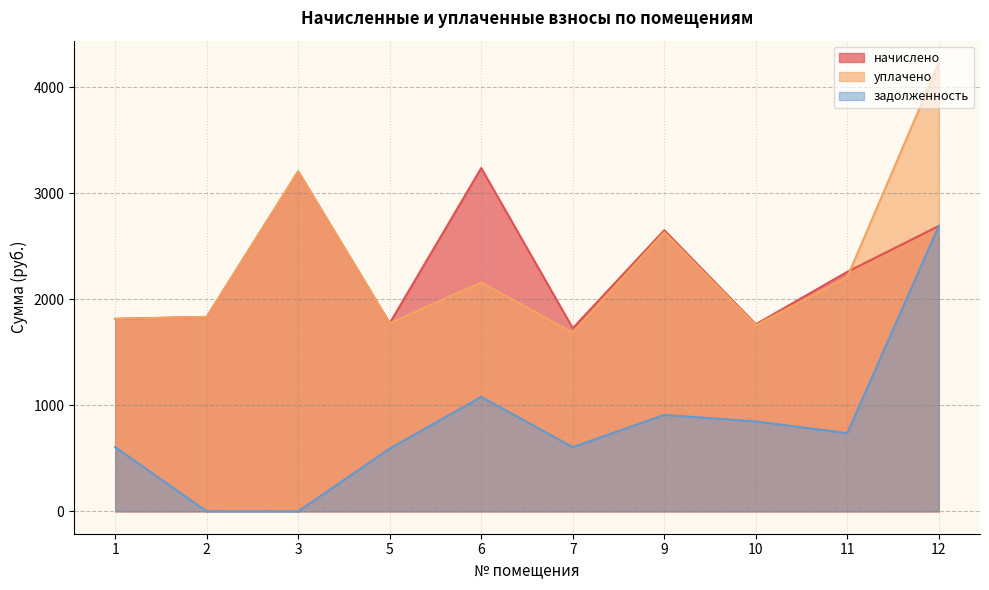

Reading left to right, transcribe all the data shown in this chart.

начислено: 1=1814.7	2=1833.0	3=3204.1	5=1774.3	6=3237.1	7=1726.7	9=2650.5	10=1763.3	11=2258.2	12=2690.8
уплачено: 1=1814.7	2=1833.0	3=3204.1	5=1774.3	6=2158.1	7=1684.6	9=2631.6	10=1754.3	11=2208.3	12=4226.3
задолженность: 1=604.9	2=0.0	3=0.0	5=591.5	6=1079.0	7=605.3	9=909.1	10=847.6	11=736.7	12=2690.8